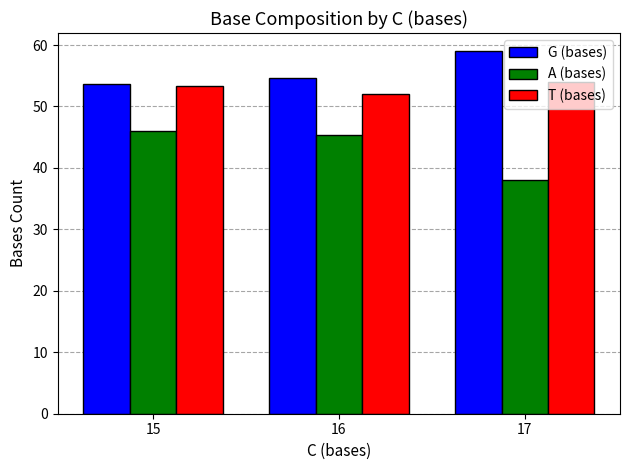

The value of T (bases) at 16 is 52.0. True or false?

True